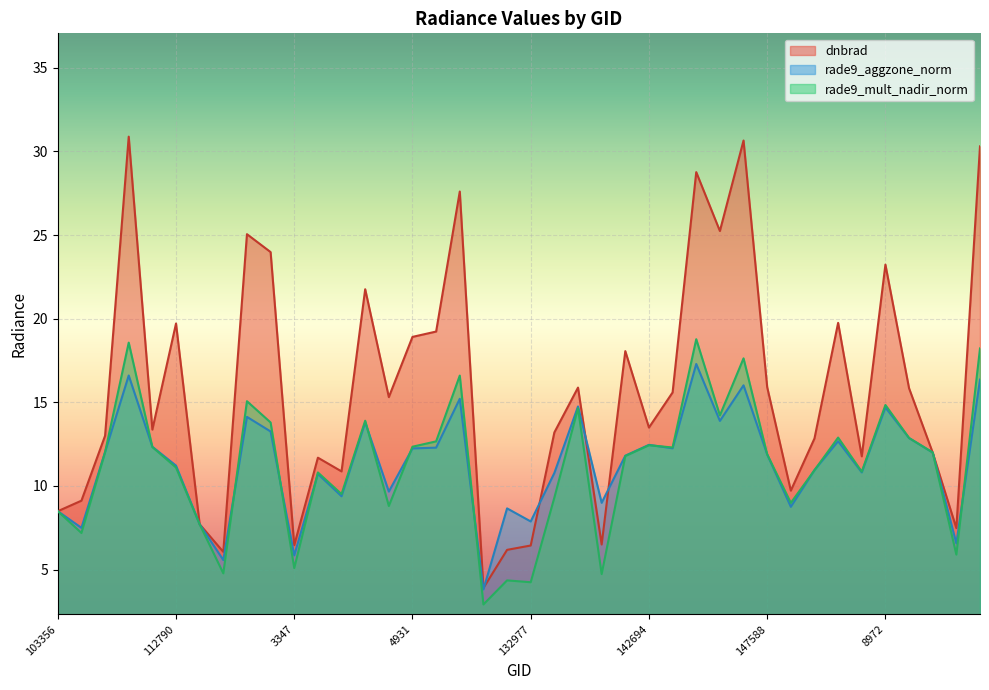

What is the value of the rade9_mult_nadir_norm point at the 23rd from the left?

14.6